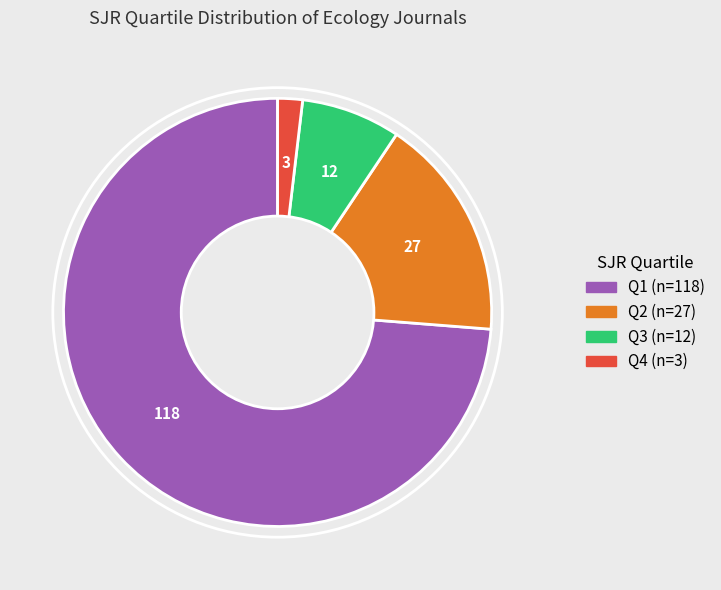

Which category accounts for the majority?

Q1